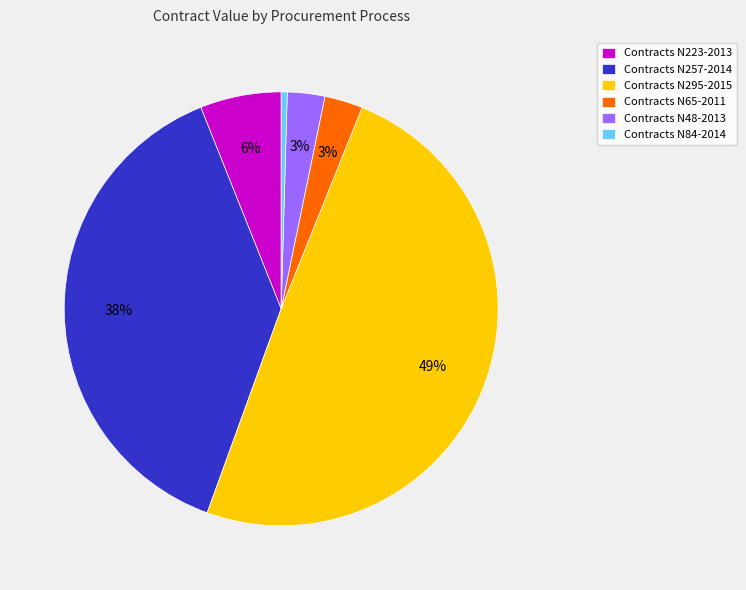

Is the sum of Contracts N295-2015 and Contracts N48-2013 greater than half?

Yes